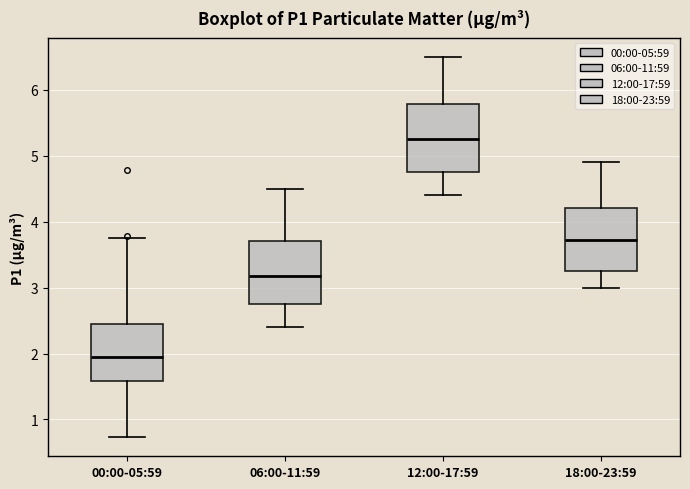

Reading left to right, read every box against the y-axis: the position of its median line, the range the box covers, and the ends of its whiskers. The values are not printed on the chart, so give them approximately, as read against the axis.

00:00-05:59: median 2.0, box 1.6 to 2.5, whiskers 0.7 to 3.8
06:00-11:59: median 3.2, box 2.8 to 3.7, whiskers 2.4 to 4.5
12:00-17:59: median 5.3, box 4.8 to 5.8, whiskers 4.4 to 6.5
18:00-23:59: median 3.7, box 3.3 to 4.2, whiskers 3.0 to 4.9